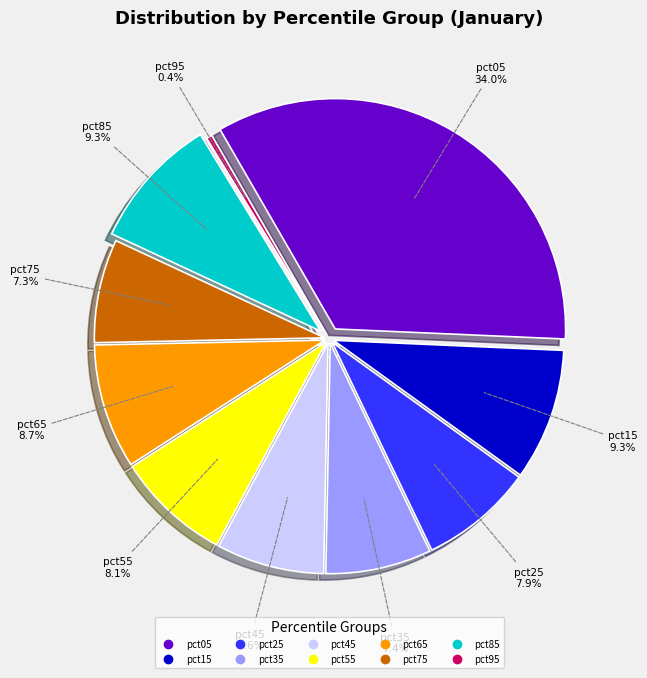

How many segments does this pie chart have?

10